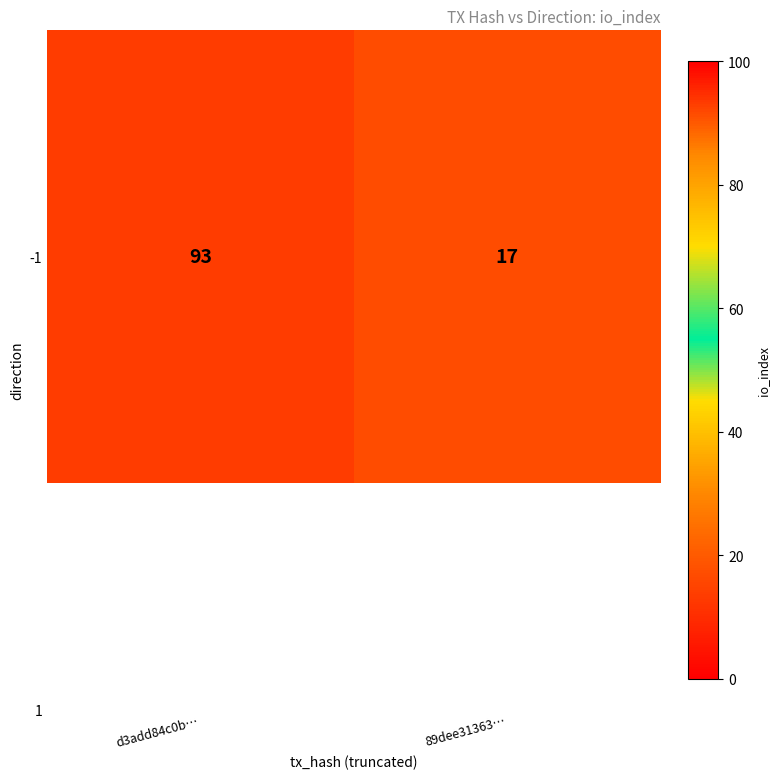

What is the change in value from d3add84c0b… to 89dee31363…?

-76